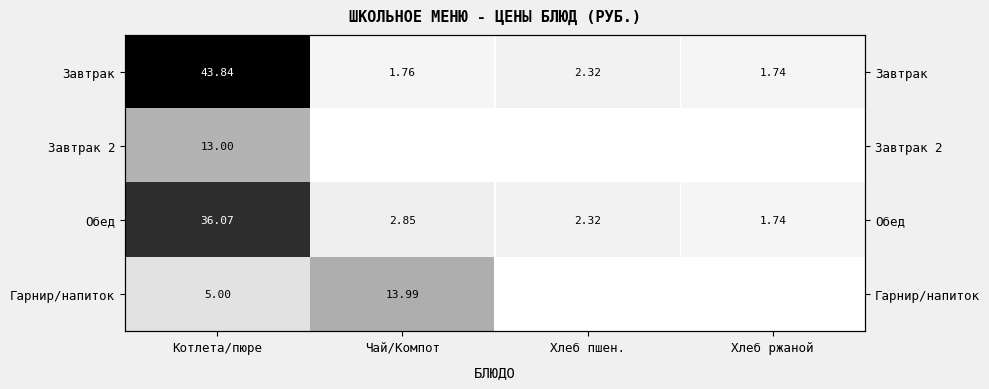

What is the average value of the Завтрак series?

12.4